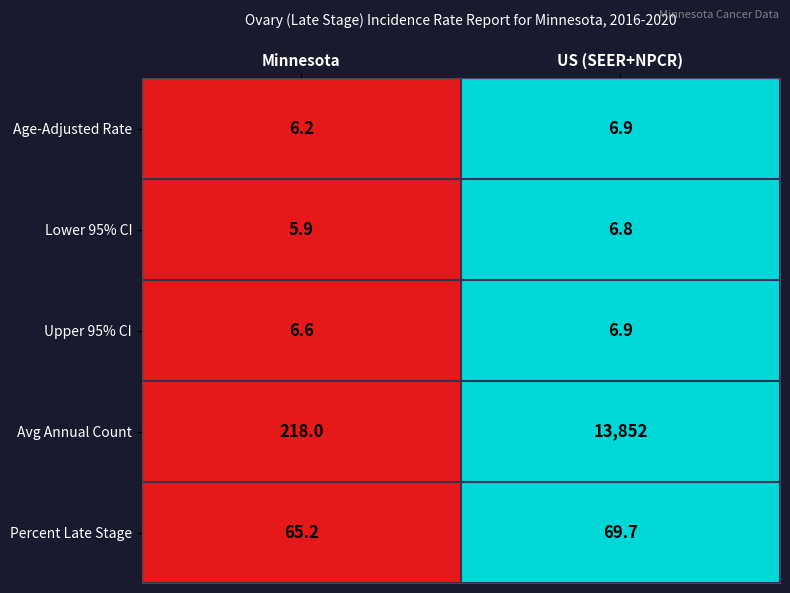

What is the sum of all Lower 95% CI values?

12.7